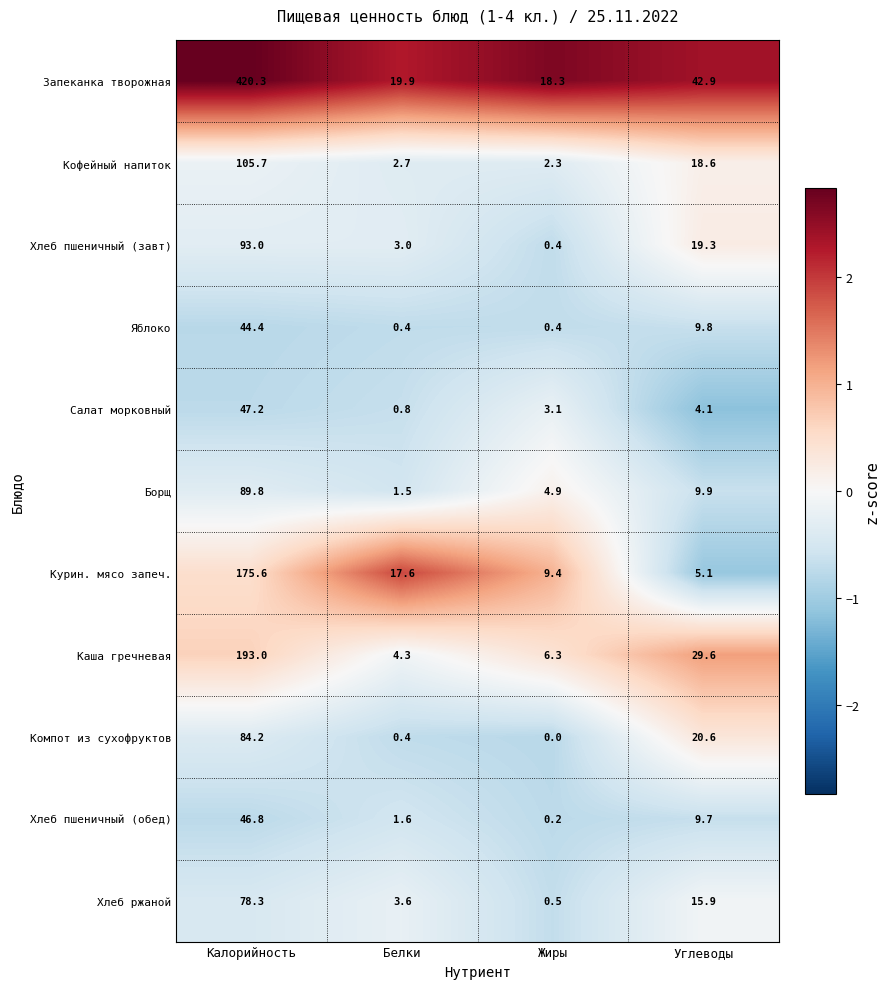

At how many categories does at least one series exceed 2?

4